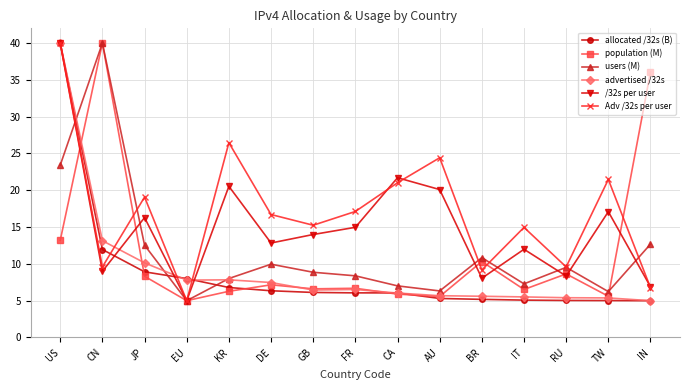

True or false: Adv /32s per user has more than 0 points higher than both neighbors.

True